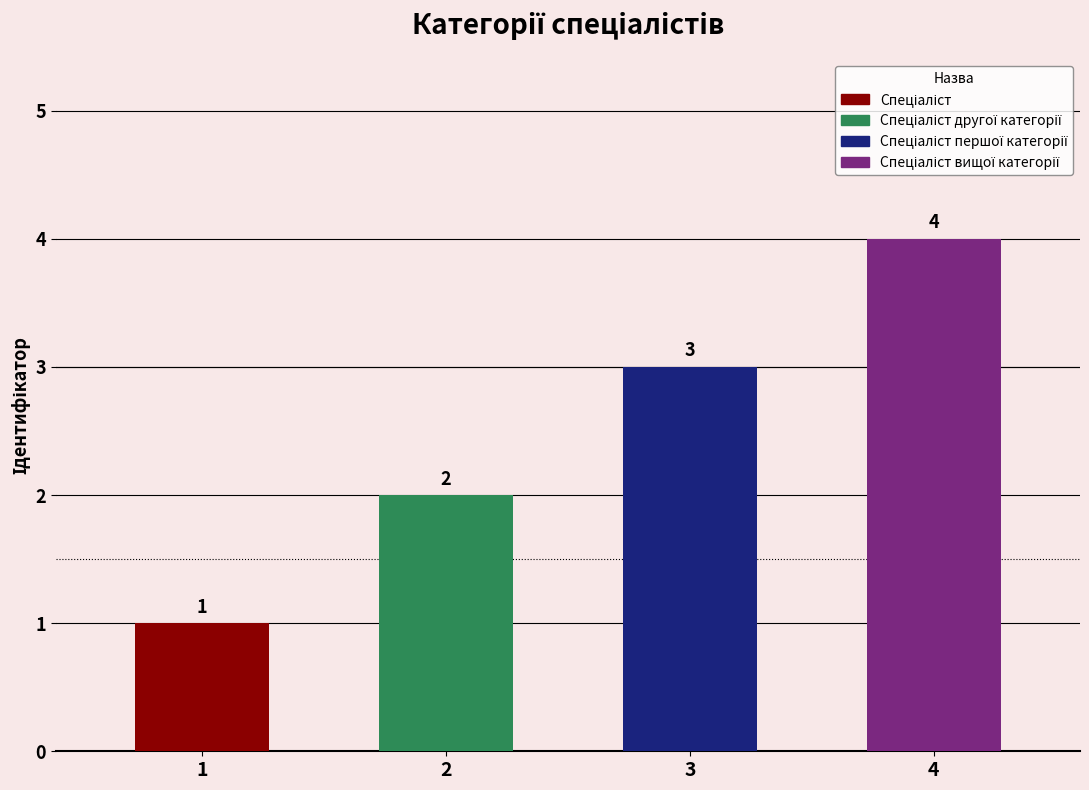

Are the bars grouped side by side (vs. stacked)?

No